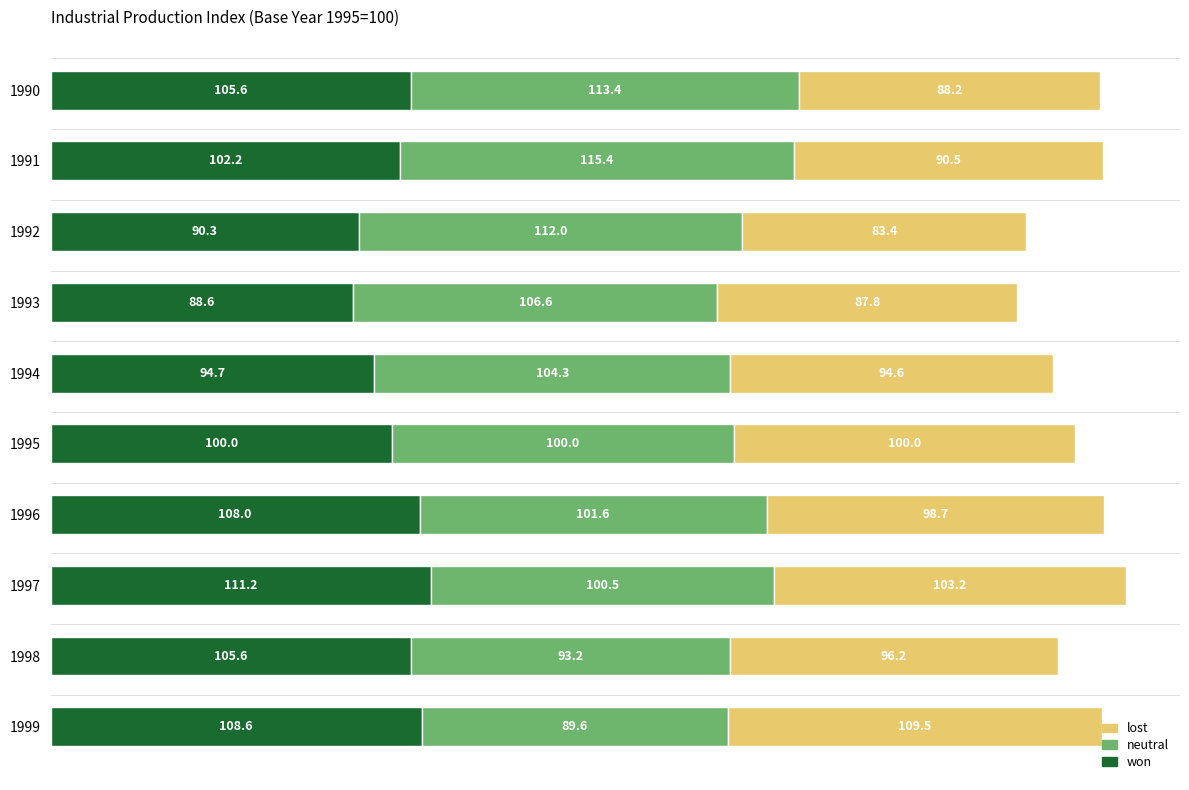

What is the difference between the maximum and minimum values in the won series?

22.6